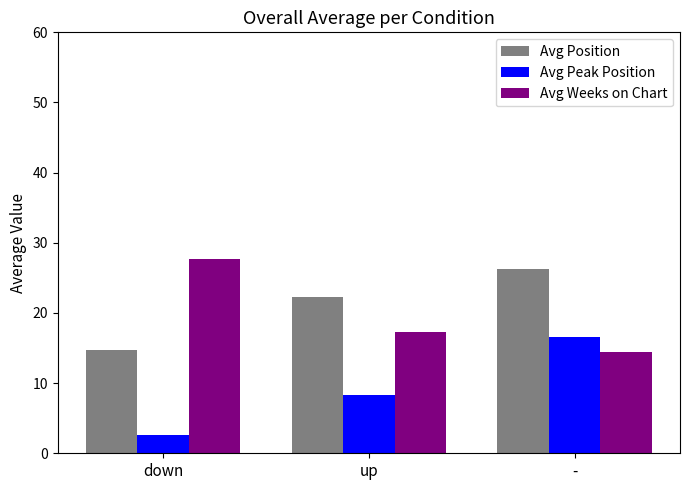

Is the value of Avg Weeks on Chart at up greater than the value of Avg Peak Position at down?

Yes